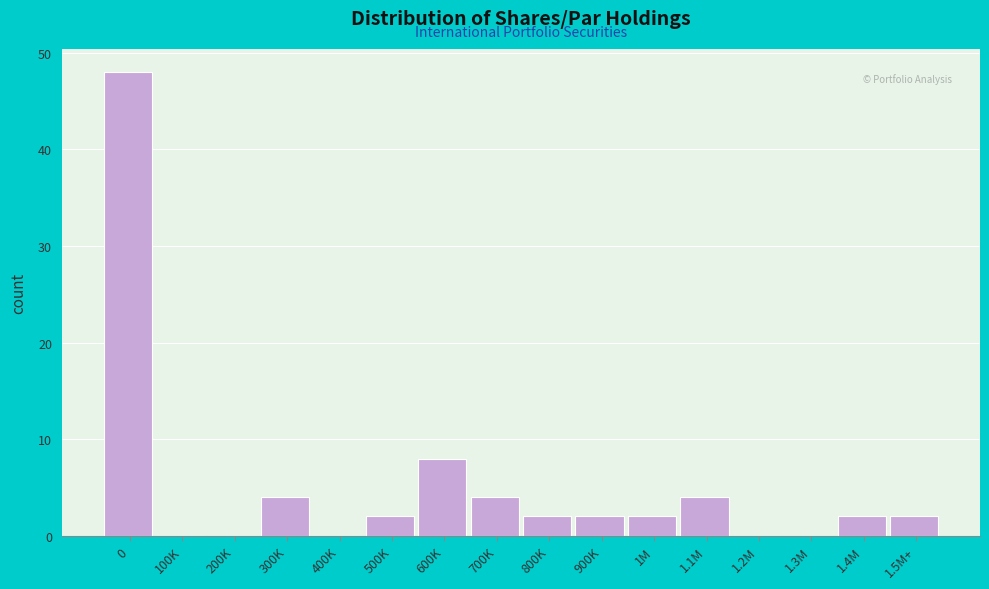

Reading left to right, extract all data points from this chart.

0=48	100K=0	200K=0	300K=4	400K=0	500K=2	600K=8	700K=4	800K=2	900K=2	1M=2	1.1M=4	1.2M=0	1.3M=0	1.4M=2	1.5M+=2